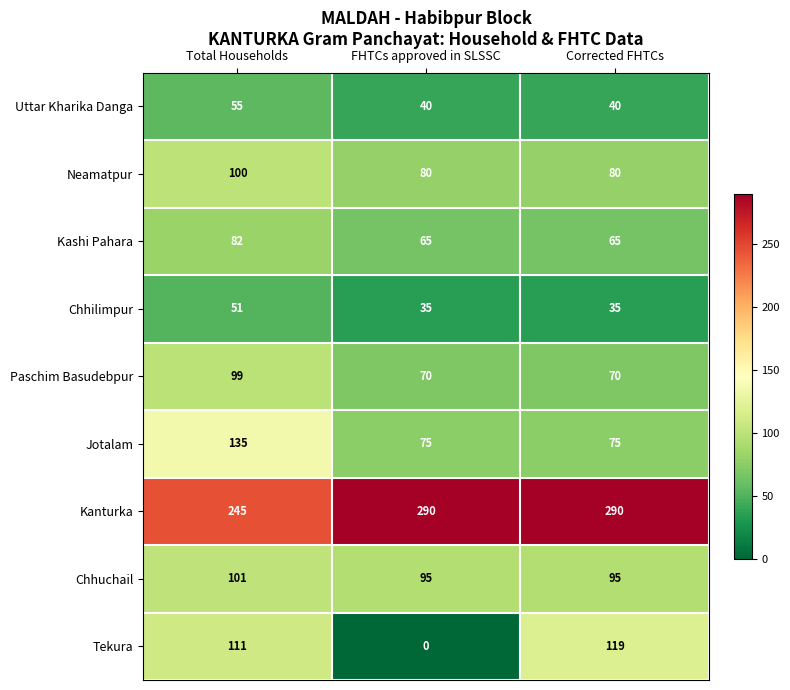

Is the value of Chhuchail at FHTCs approved in SLSSC greater than the value of Kanturka at Corrected FHTCs?

No